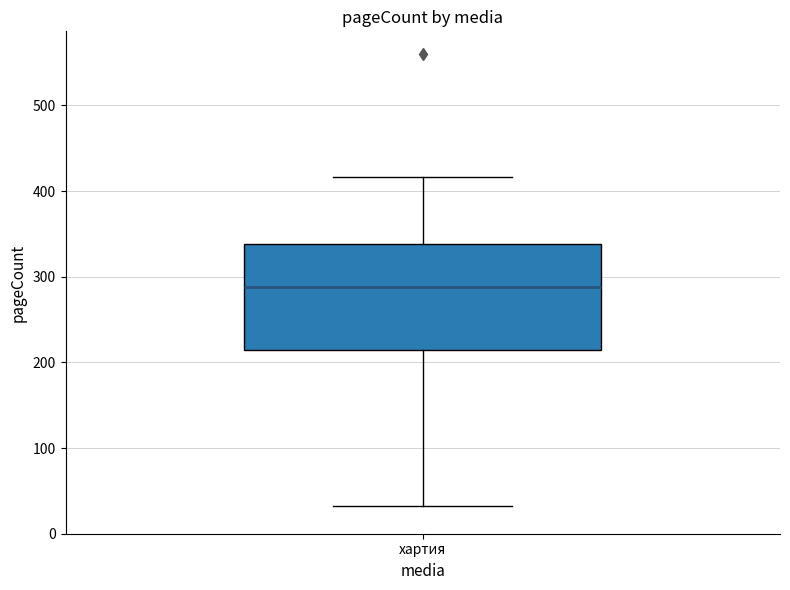

Where does the median line of the box for хартия sit on the y-axis? The values are not printed on the chart, so give them approximately, as read against the axis.

290